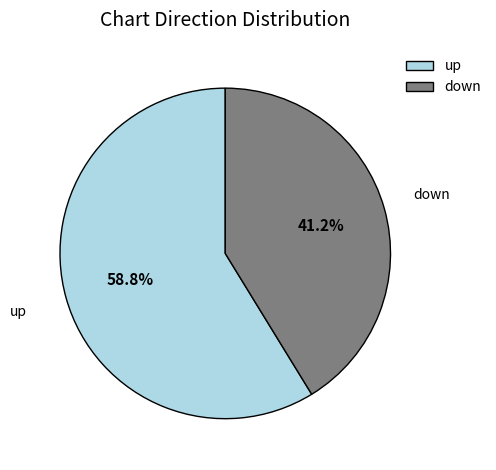

Rank the categories by value from highest to lowest.

up, down